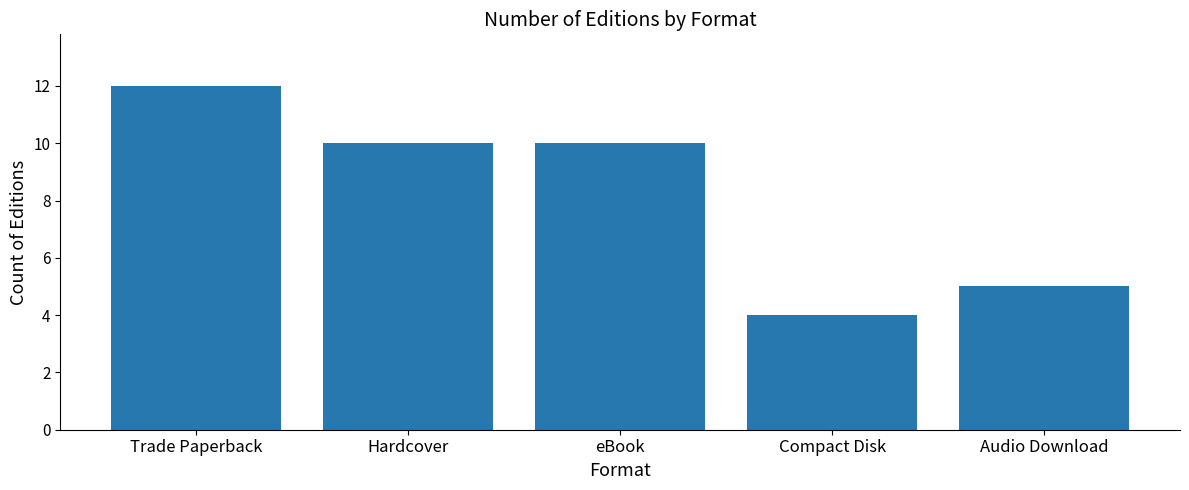

What is the maximum value shown in the chart?

12